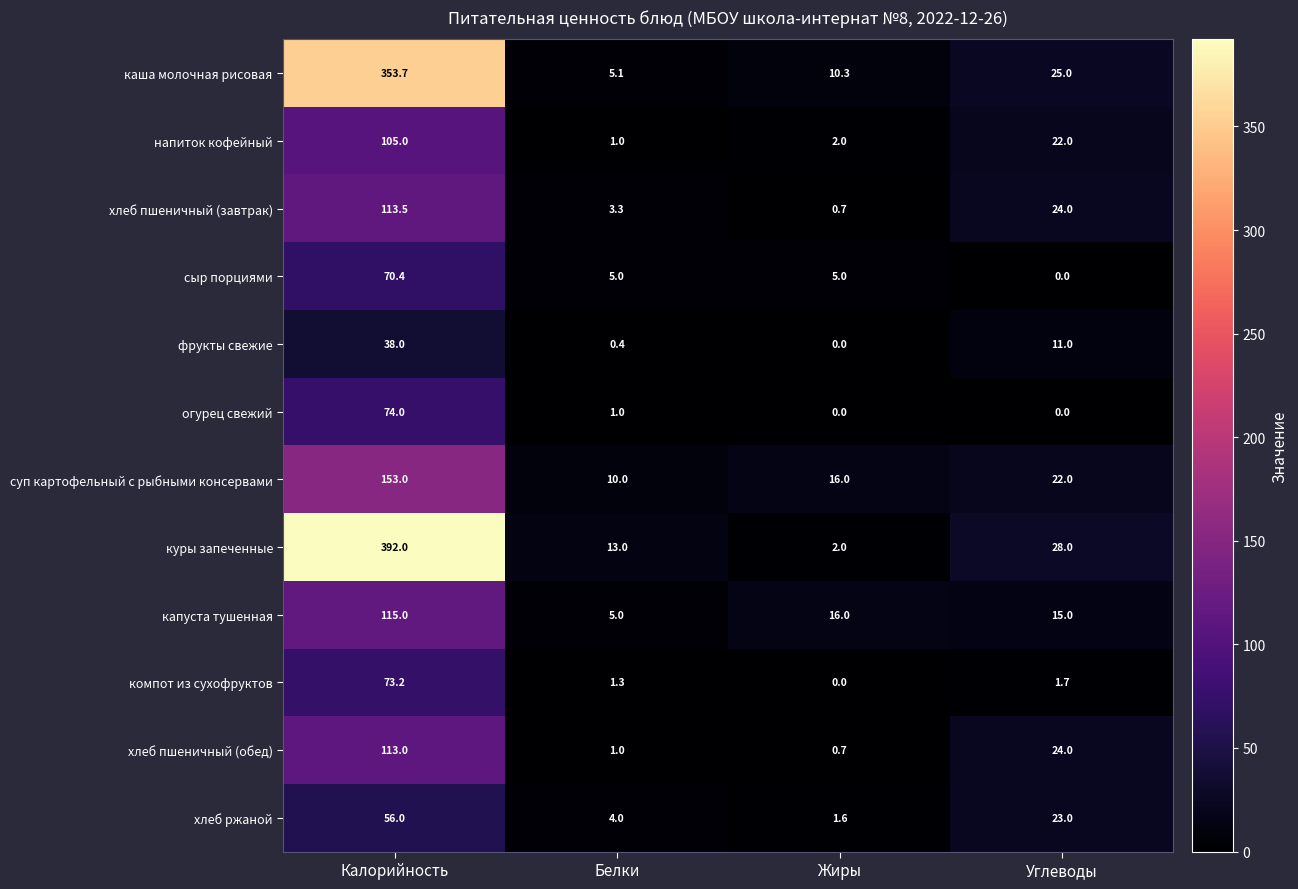

Which series changed the most between Жиры and Углеводы?

куры запеченные